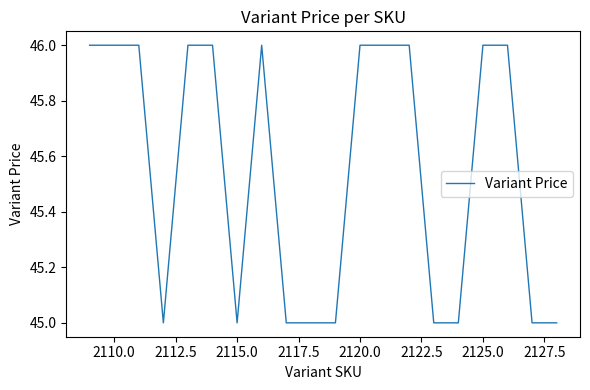

Reading left to right, transcribe all the data shown in this chart.

46	46	46	45	46	46	45	46	45	45	45	46	46	46	45	45	46	46	45	45